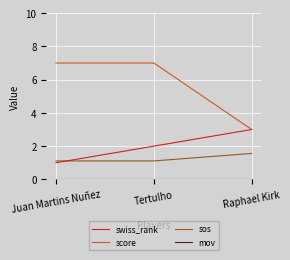

What is the difference between the highest and lowest values at Juan Martins Nuñez?

7.0